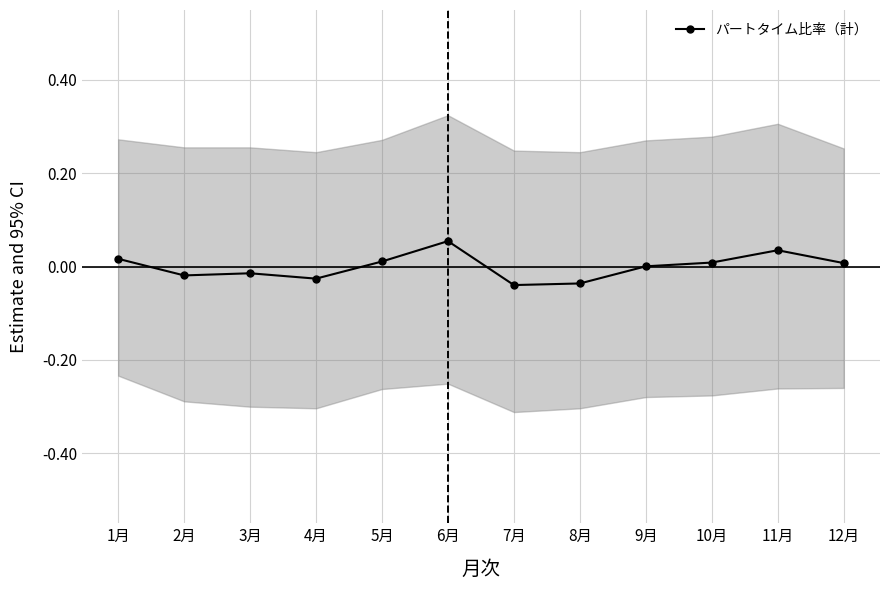

Is it true that the value at 4月 is -0.0?

True